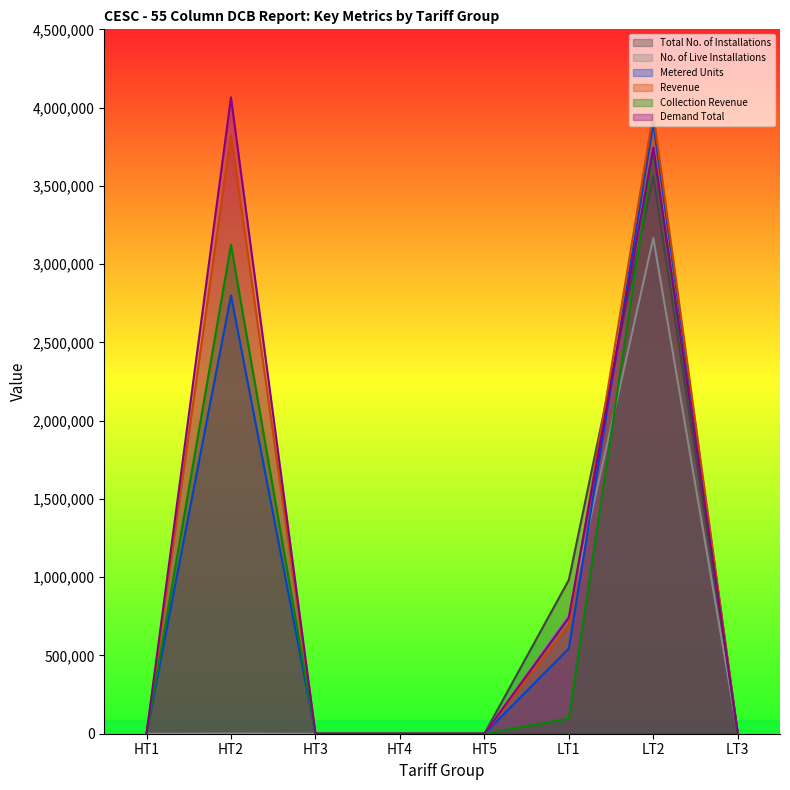

How many distinct data groups are displayed?

6